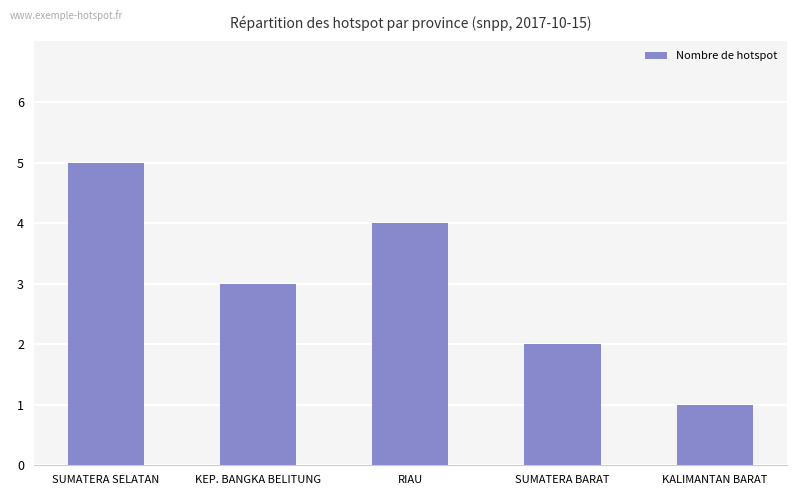

Which label corresponds to the largest value in the chart?

SUMATERA SELATAN